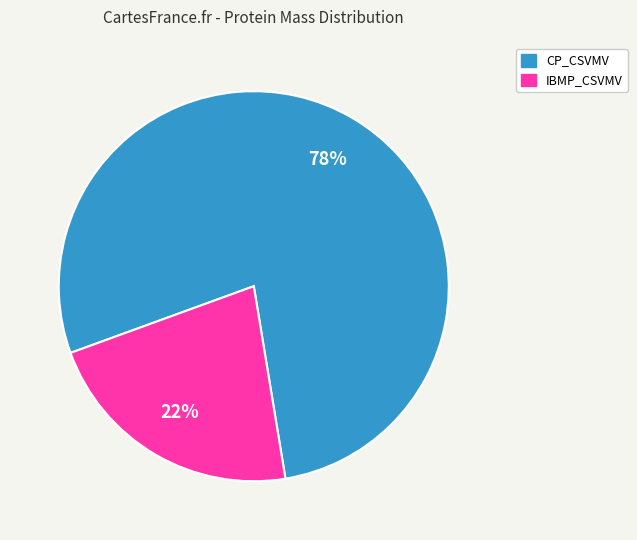

Is there a majority slice in this chart?

Yes